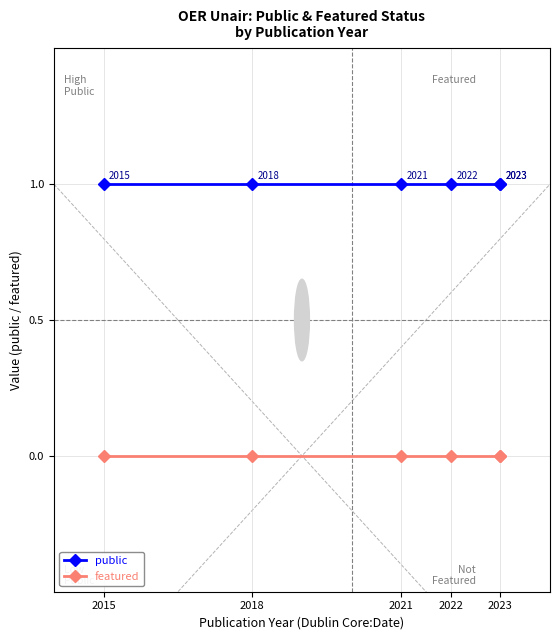

Is the value of featured at 2018 greater than the value of public at 2022?

No